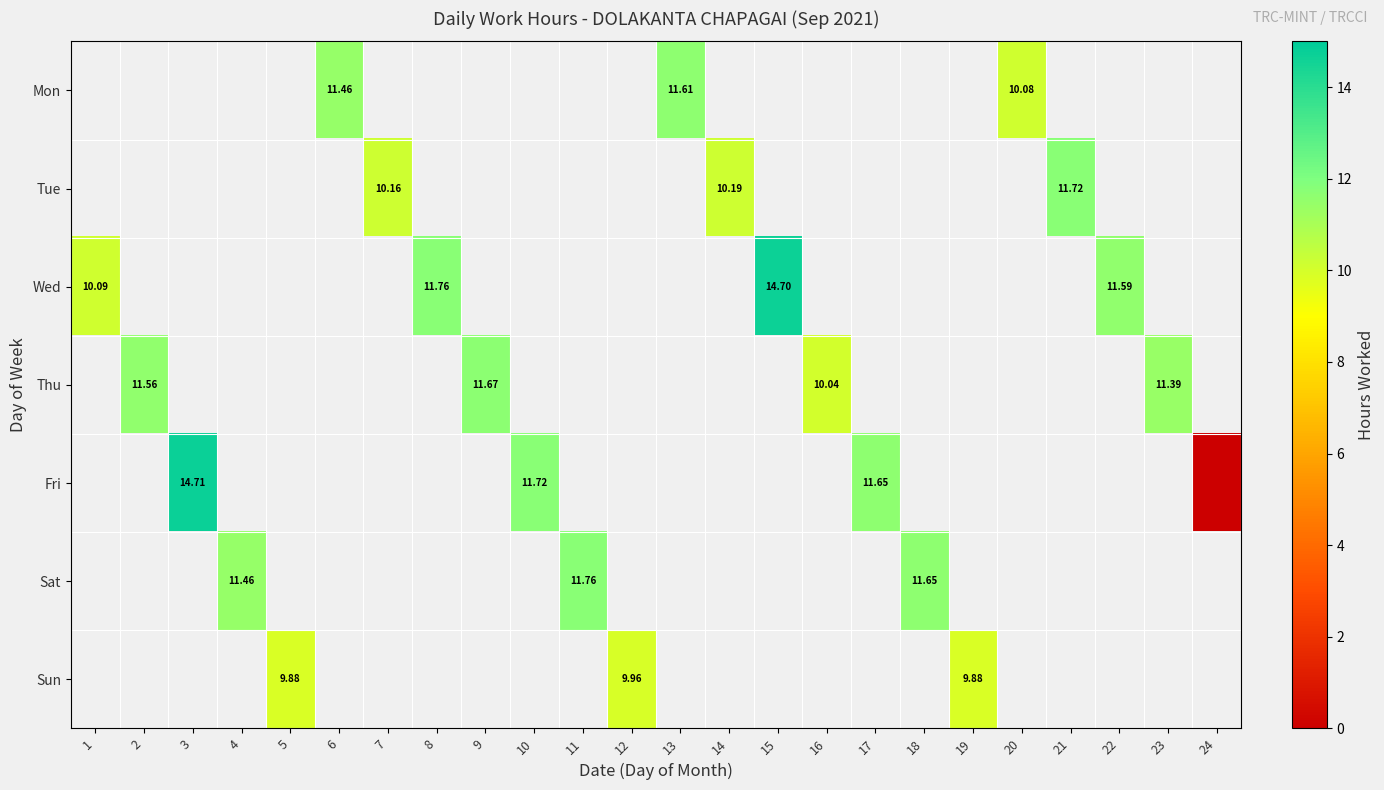

How many categories are shown in the chart?

24